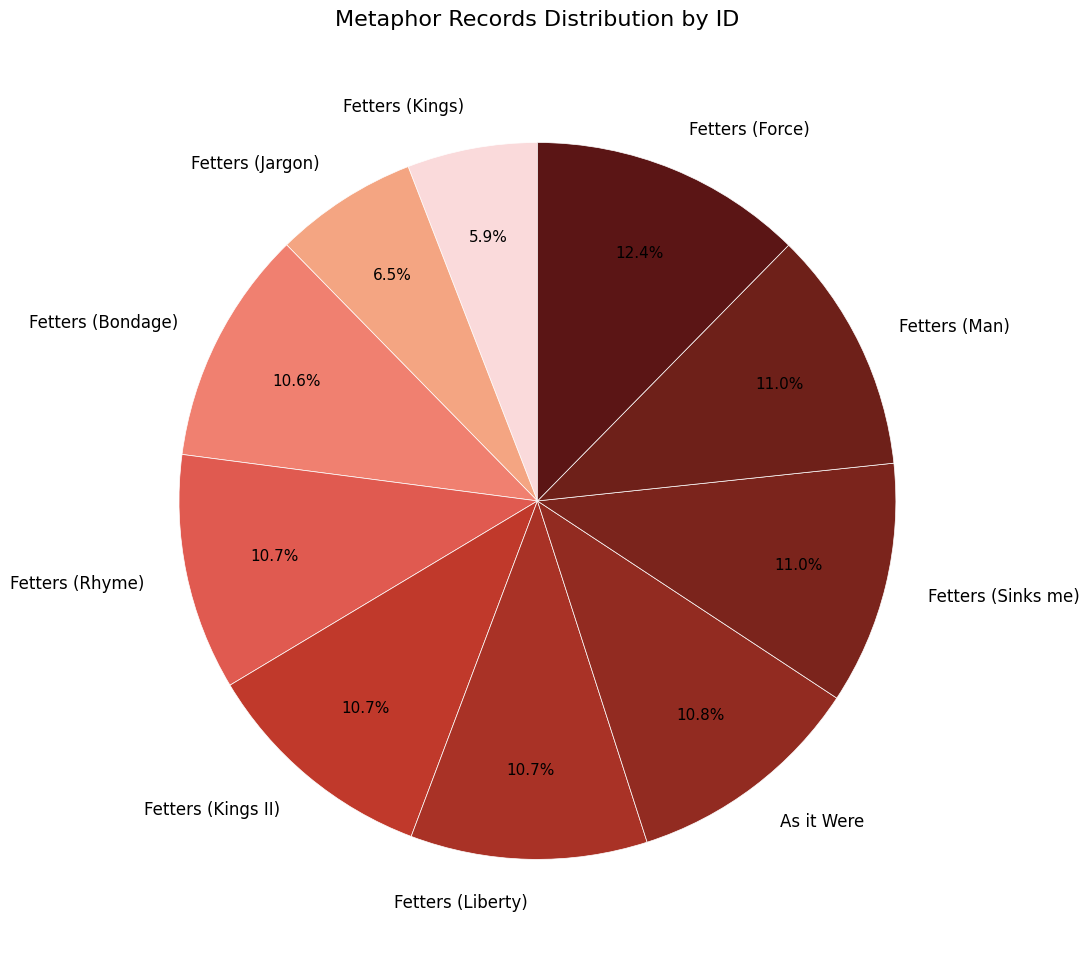

Approximately how many times larger is the value at As it Were compared to Fetters (Rhyme)?

1.0